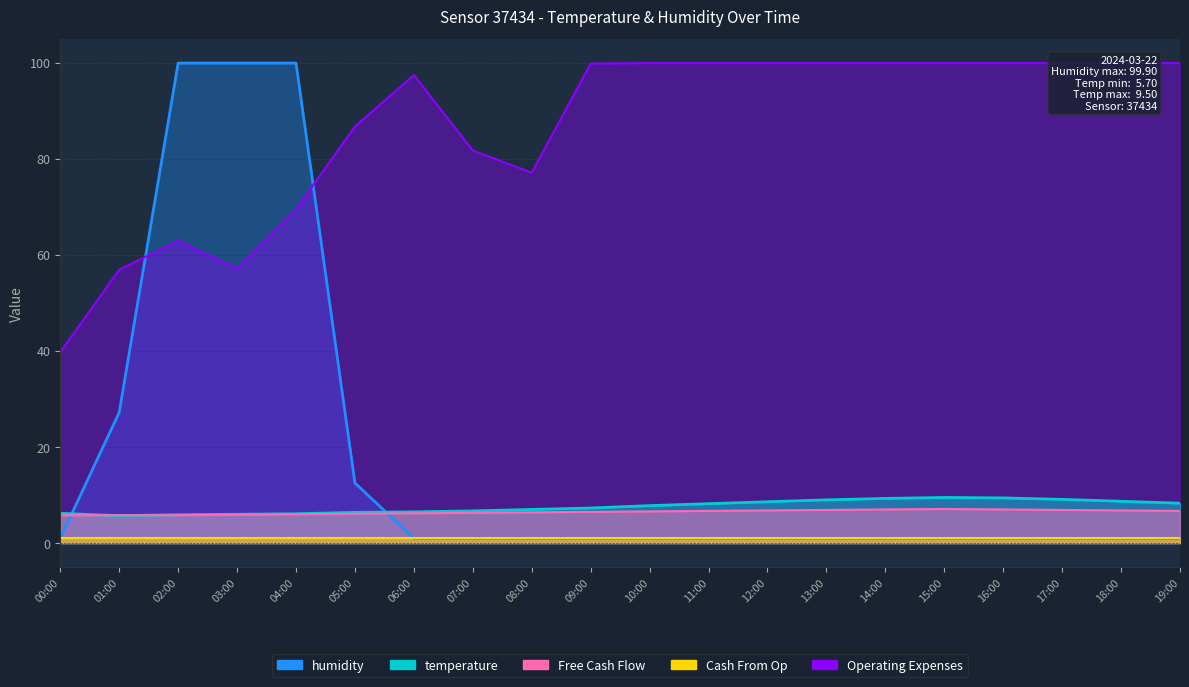

What is the minimum value shown in the chart?

1.0